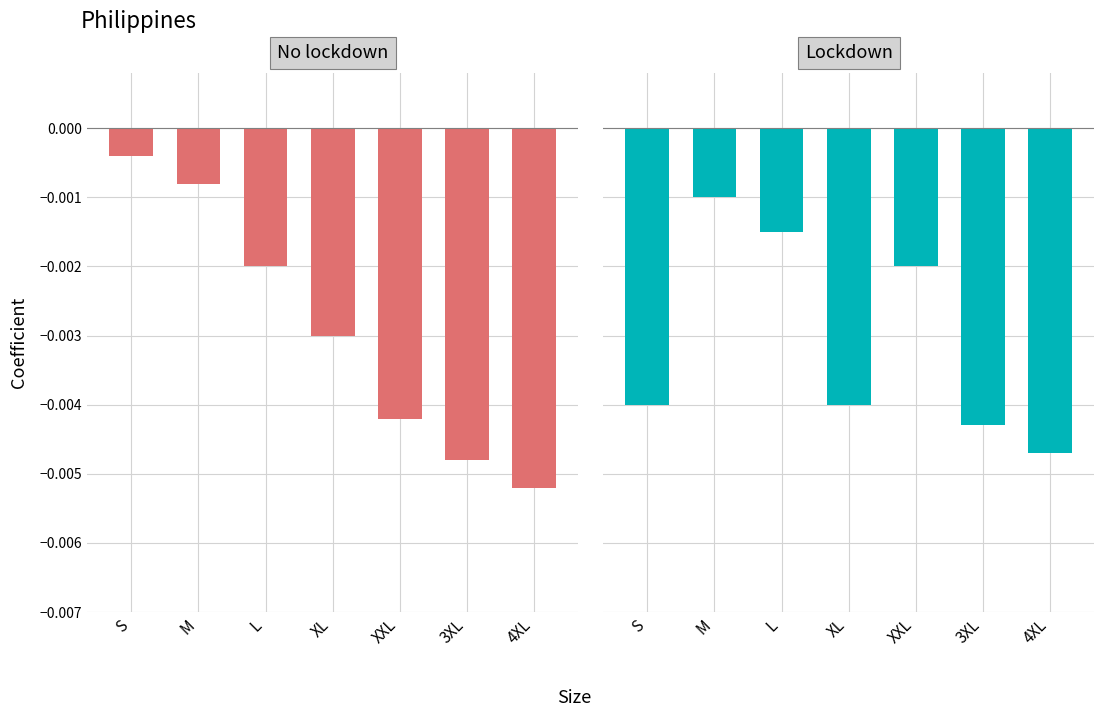

What position from the left is S?

1